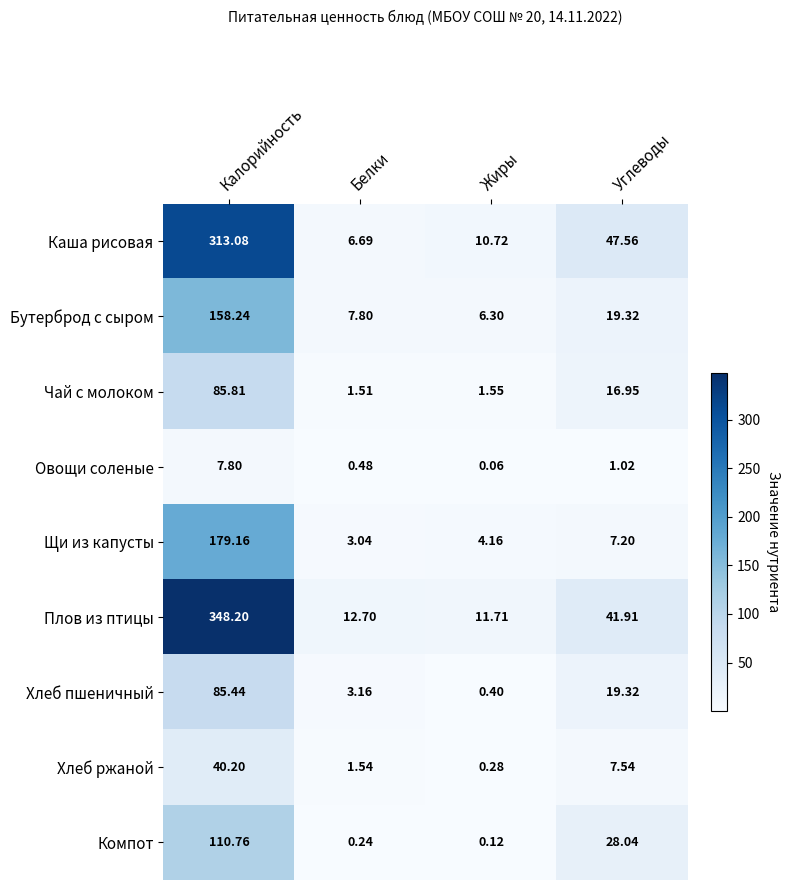

At how many categories does at least one series exceed 61?

1